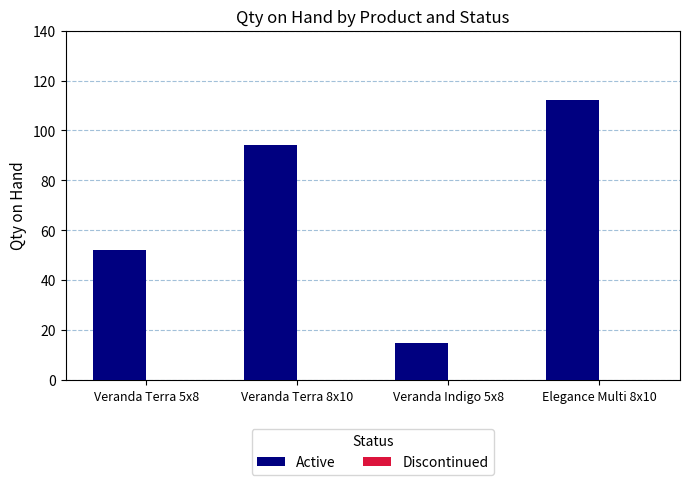

List the labels in order of value, smallest first.

Veranda Indigo 5x8, Veranda Terra 5x8, Veranda Terra 8x10, Elegance Multi 8x10